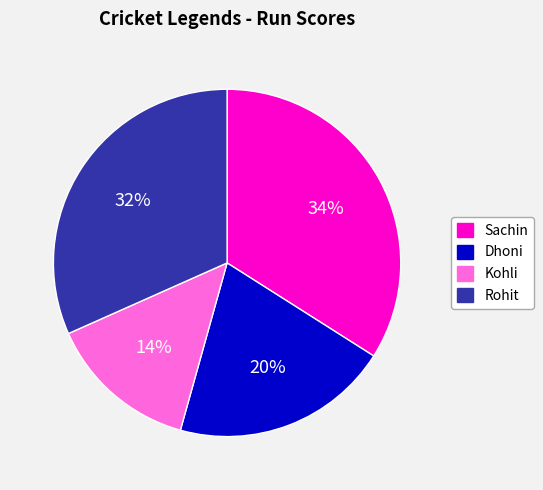

To the nearest percent, what is the combined percentage of Kohli and Rohit?

46%